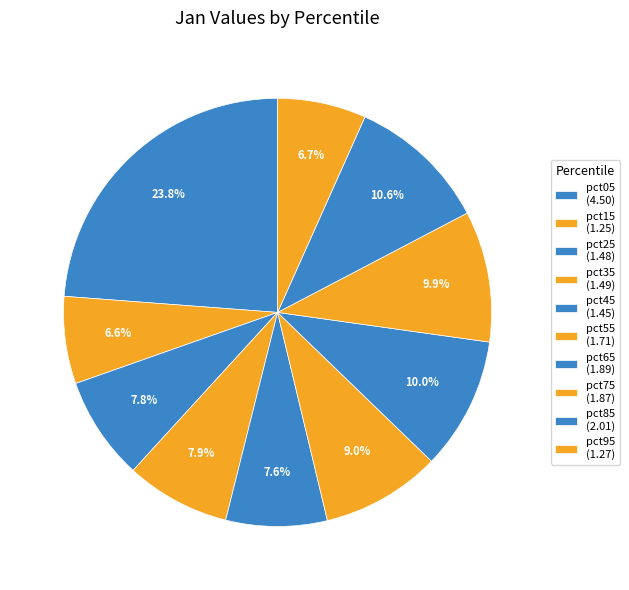

To the nearest percent, what percentage of the pie is pct45?

8%